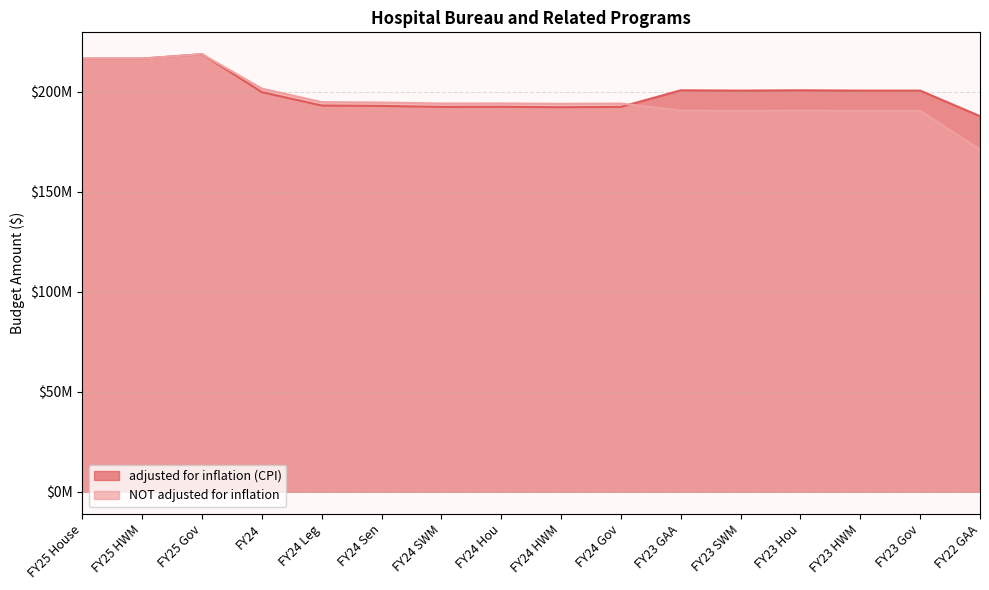

Does the chart display data point markers on the line(s)?

No